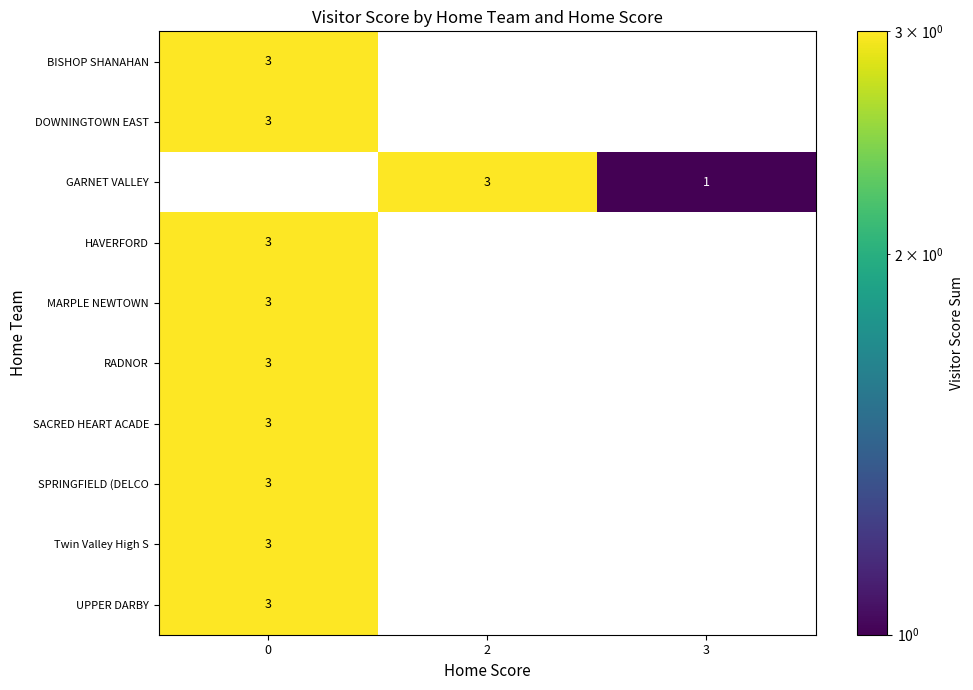

What is the maximum value shown in the chart?

3